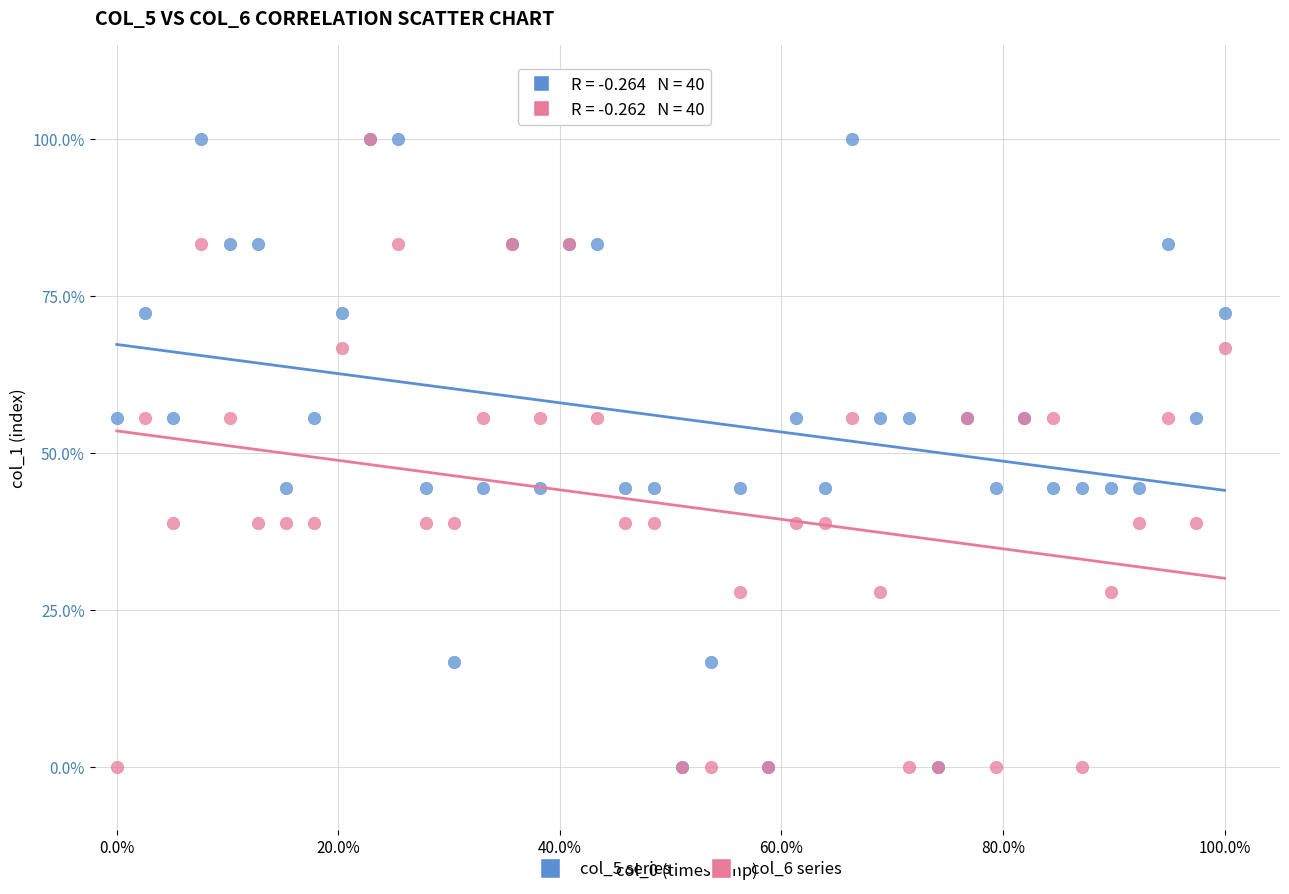

What are all the series names shown in the legend?

col_5 series, col_6 series